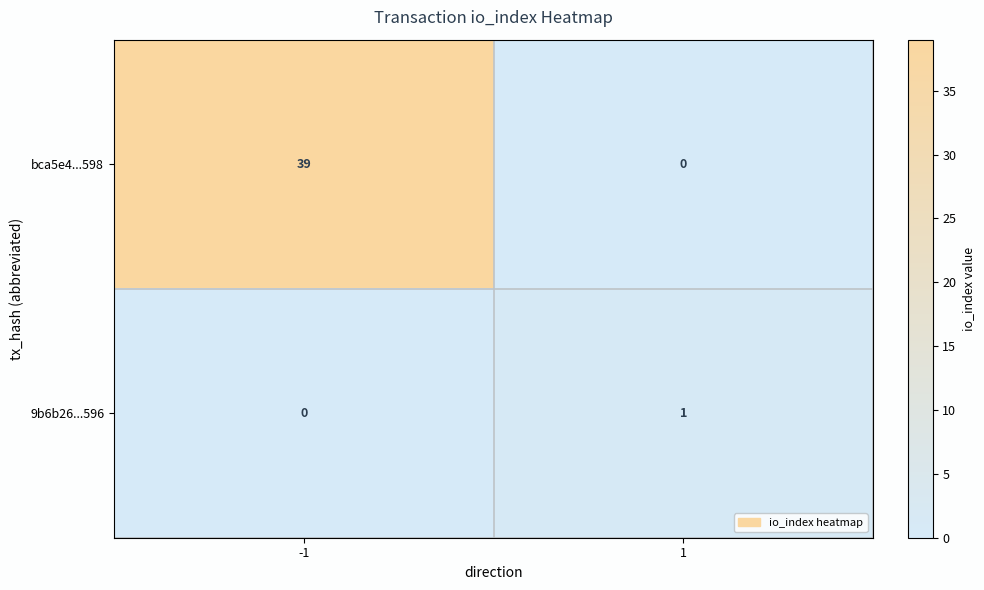

Which category has the highest value across all series?

-1